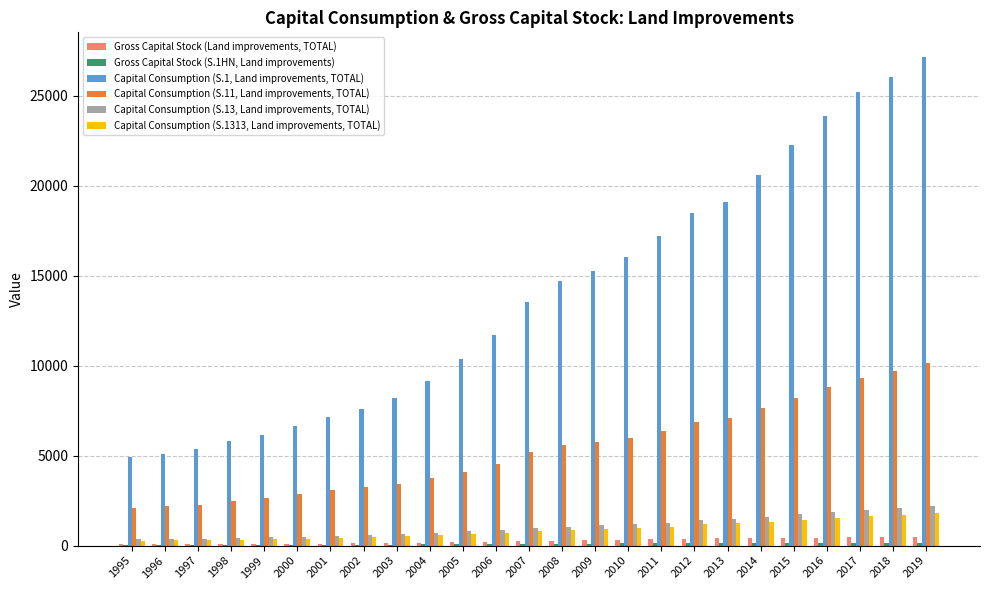

Which category has the highest value across all series?

2019